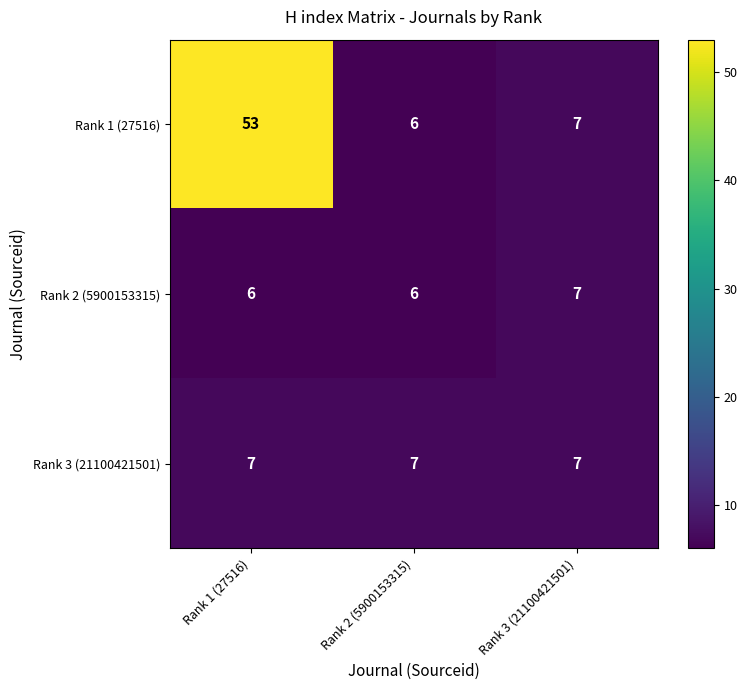

Which series has the largest total across all categories?

Rank 1 (27516)